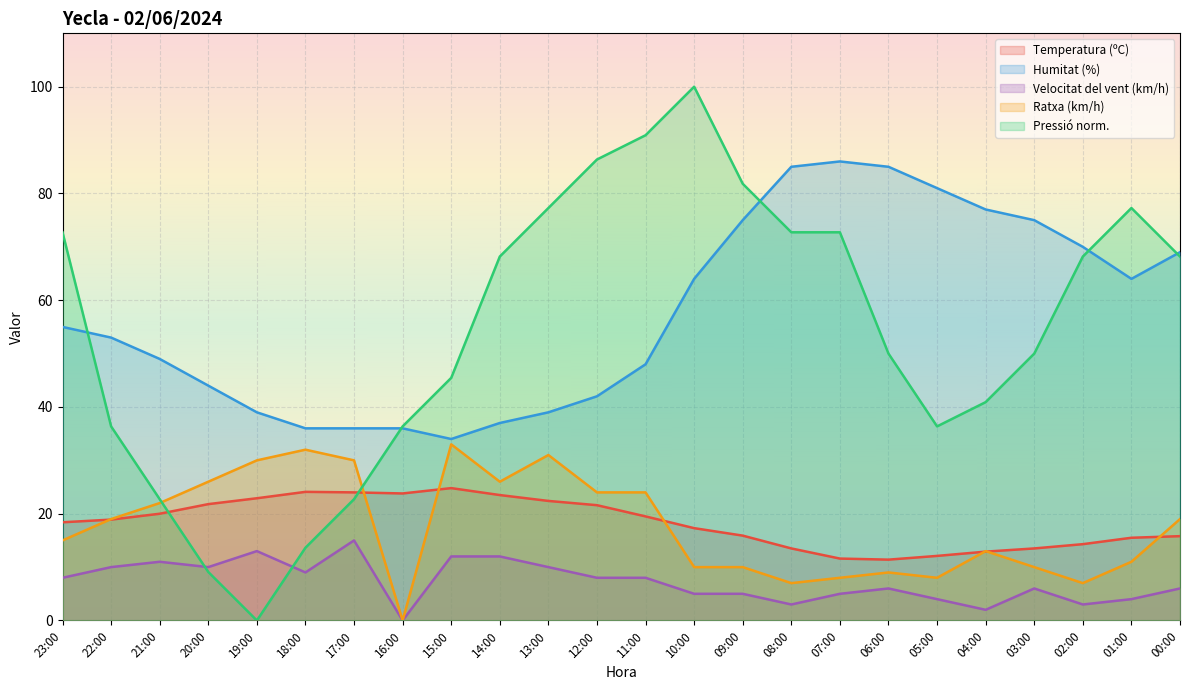

True or false: Pressió (hPa) has more than 0 interior local peaks.

True